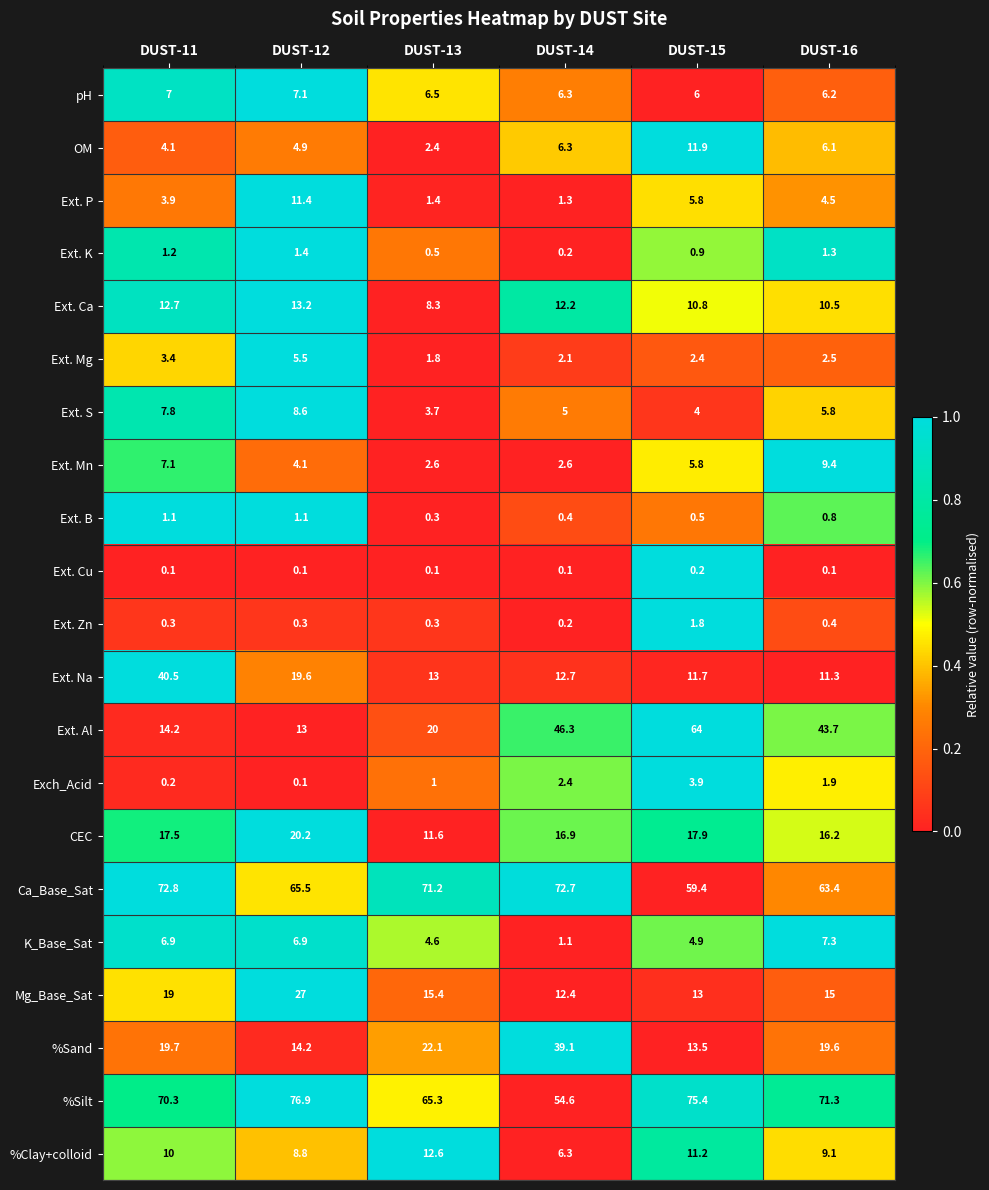

What is the difference between the highest and lowest values at DUST-13?

71.1